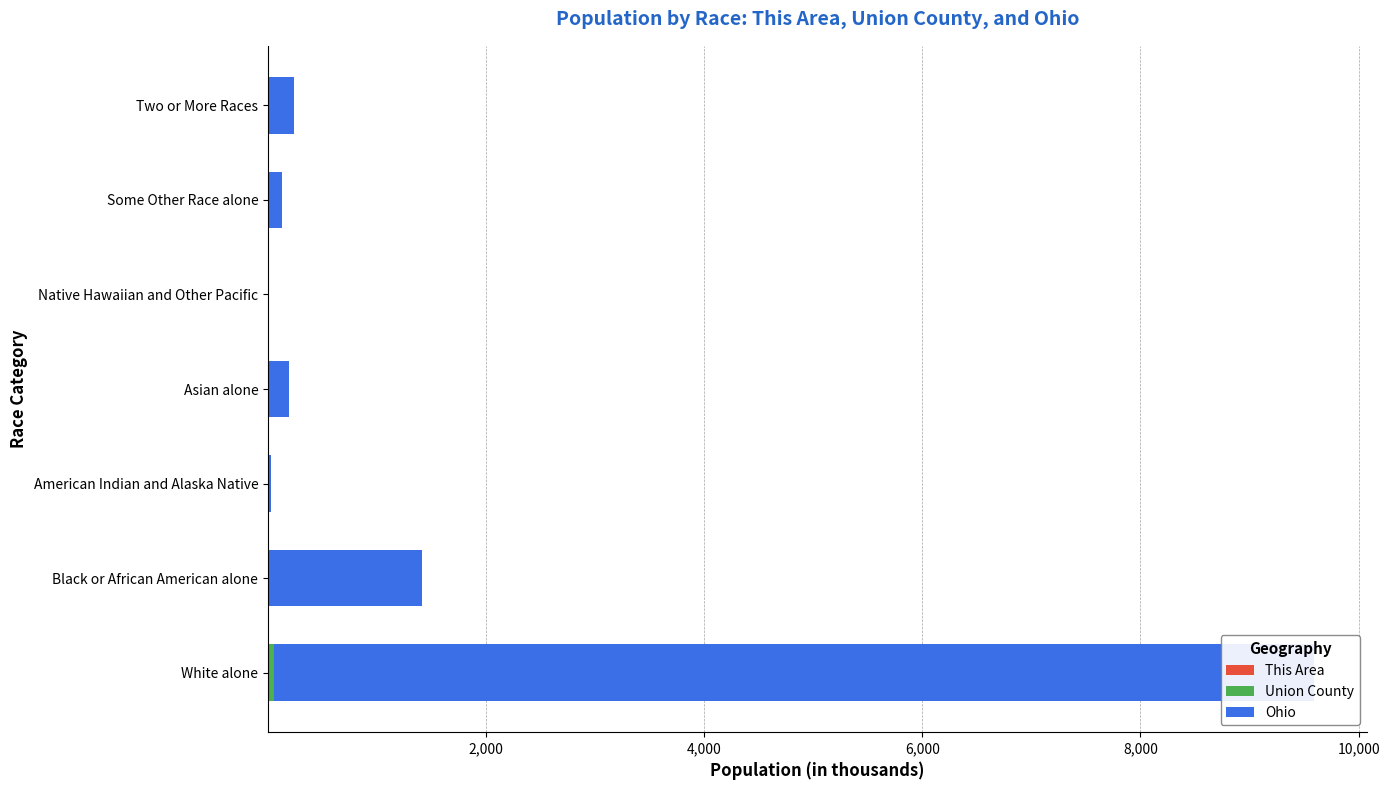

Reading left to right, transcribe all the data shown in this chart.

This Area: 0=6.2	2,000=0.1	4,000=0.0	6,000=0.2	8,000=0.0	10,000=0.0	12,000=0.2
Union County: 0=48.6	2,000=1.2	4,000=0.1	6,000=1.4	8,000=0.0	10,000=0.2	12,000=0.7
Ohio: 0=9539.4	2,000=1407.7	4,000=25.3	6,000=192.2	8,000=4.1	10,000=130.0	12,000=237.8